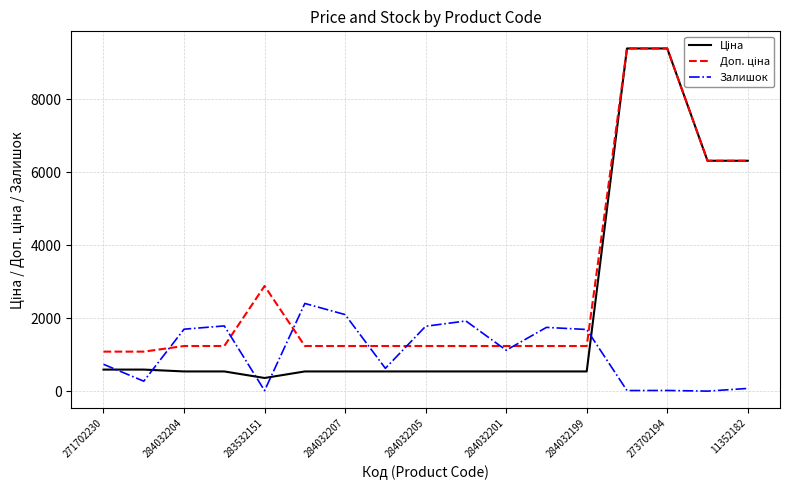

What is the highest value of the Залишок series?

2401.0